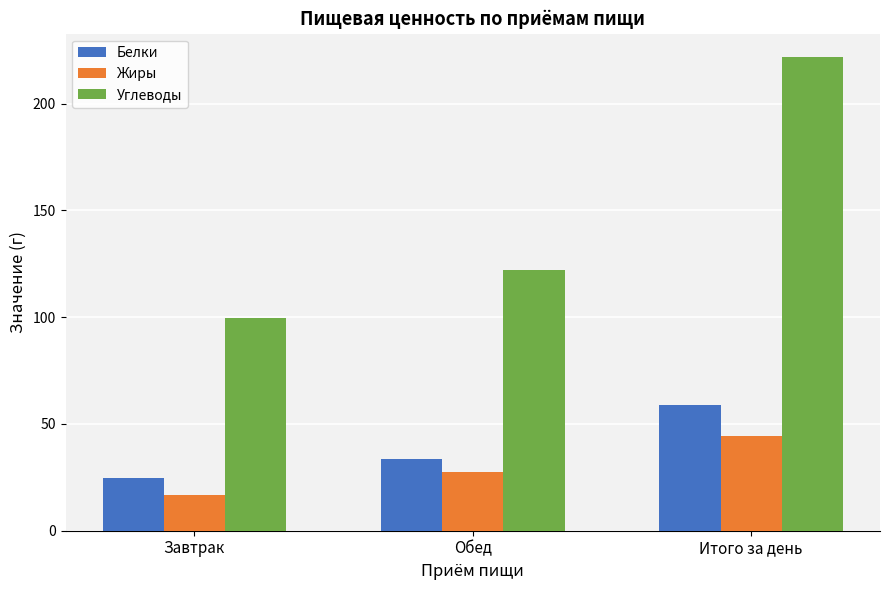

What is the spread (max minus min) of values at Итого за день?

177.3